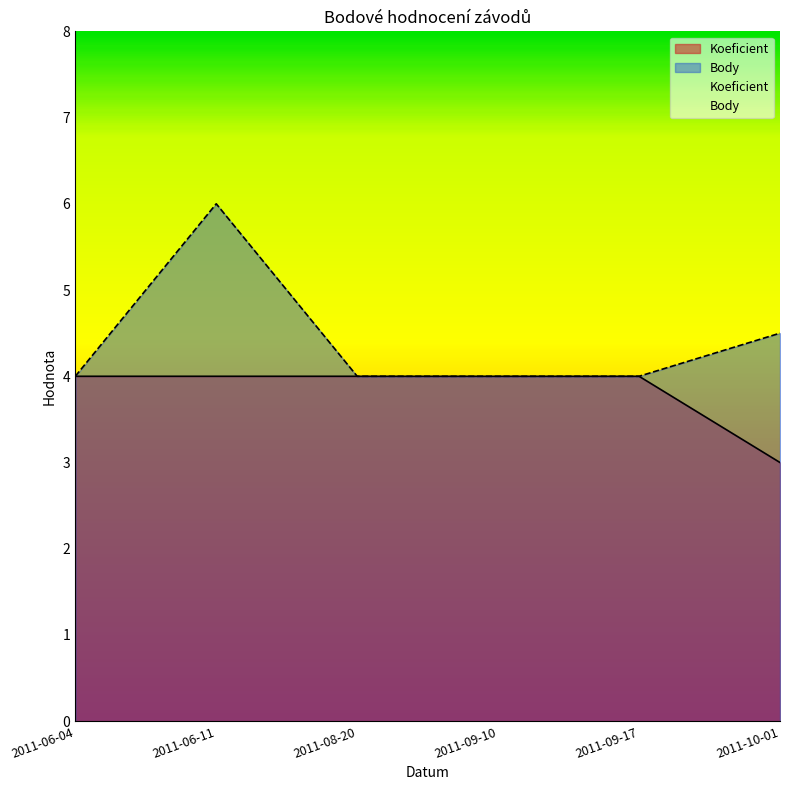

How many data points does each series have?

6